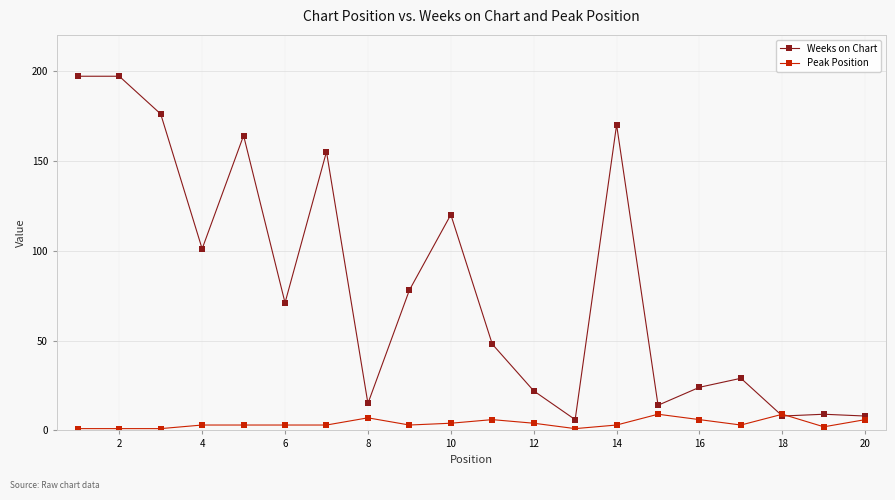

Which series ends up on top after the final intersection of Peak Position and Weeks on Chart?

Weeks on Chart